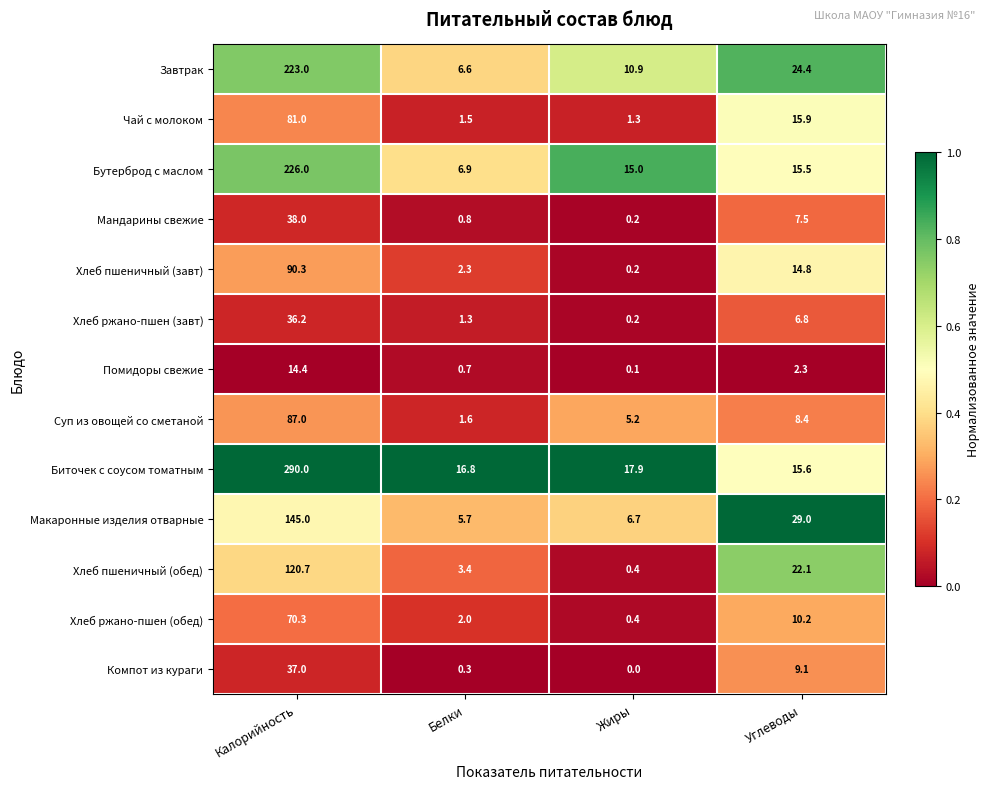

What is the greatest value displayed?

290.0